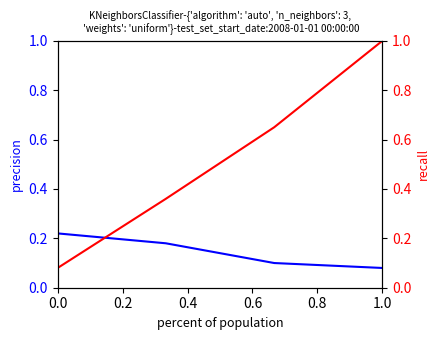

True or false: cantidad_global_estimada has a value of 0.1 at 1.0.

False